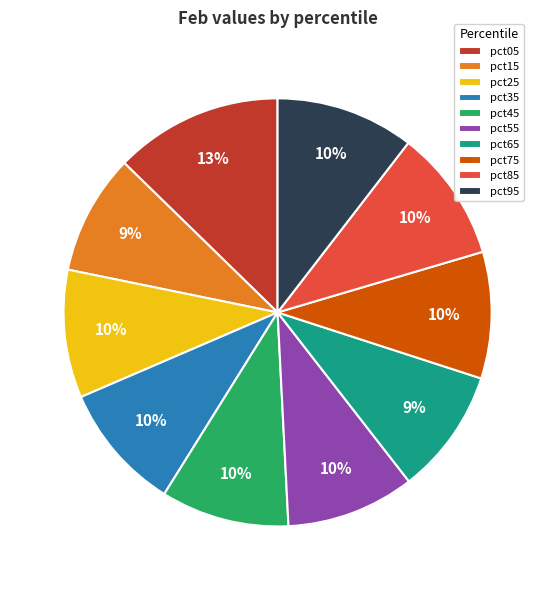

To the nearest percent, what is the combined percentage of pct25 and pct95?

20%